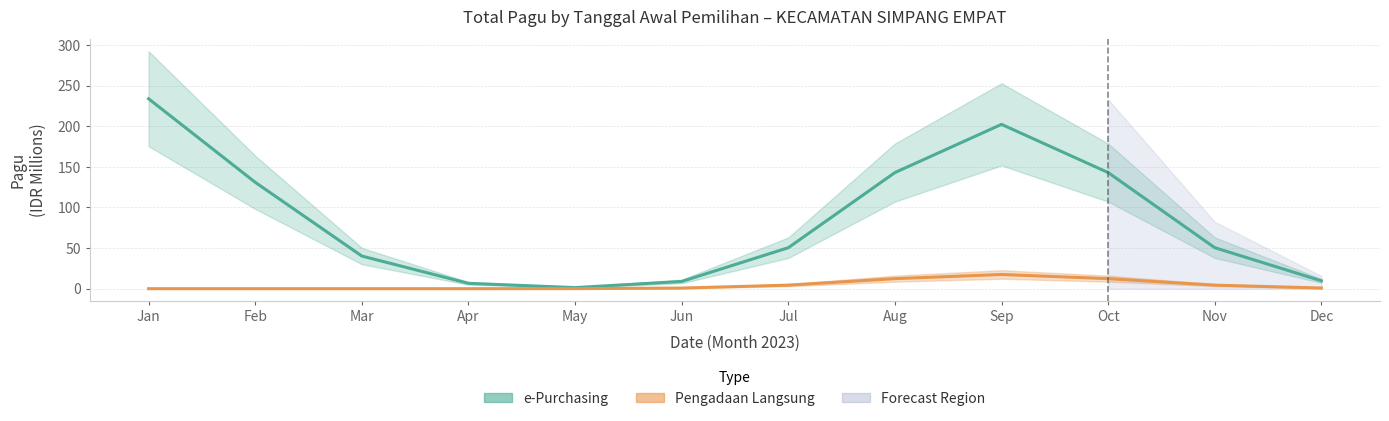

At which label does e-Purchasing (Estimate) first exceed 50?

Jan